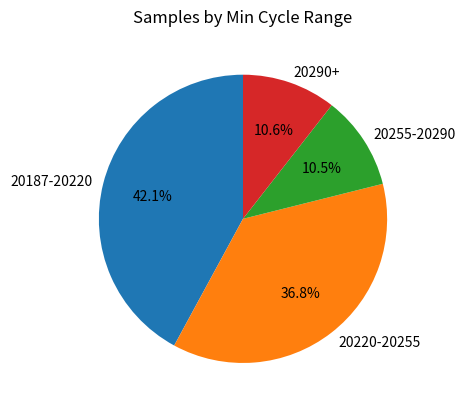

Do 20187-20220 and 20290+ together represent more than half of the pie?

Yes